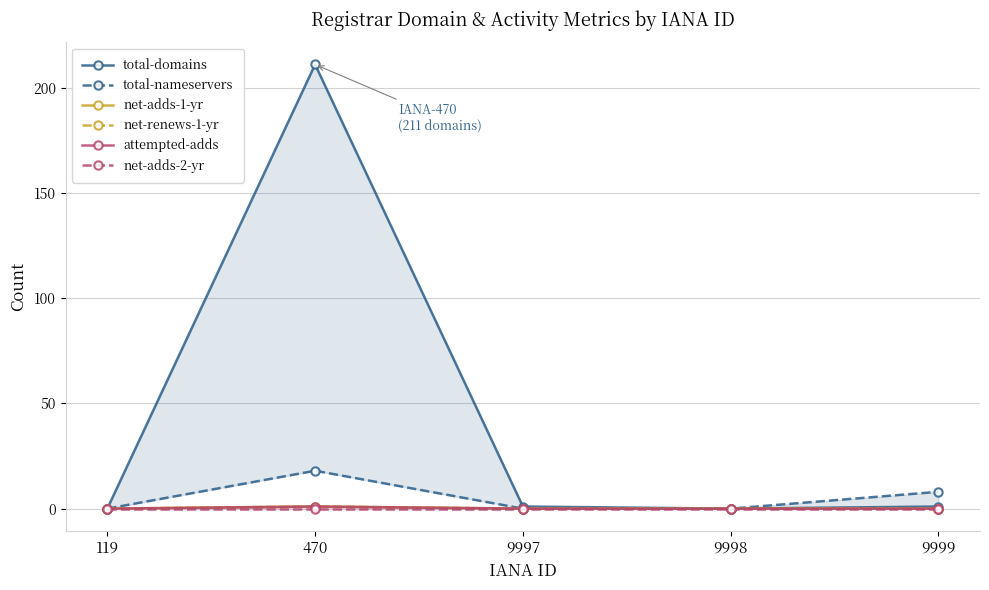

At which label does attempted-adds reach its minimum?

119